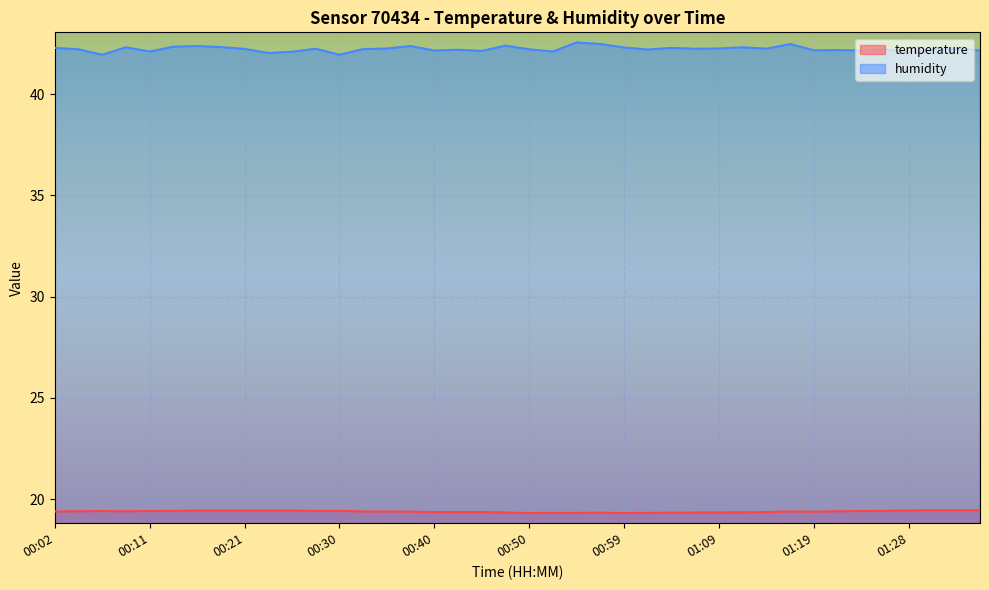

What is the total value across all series at 01:02?

61.5